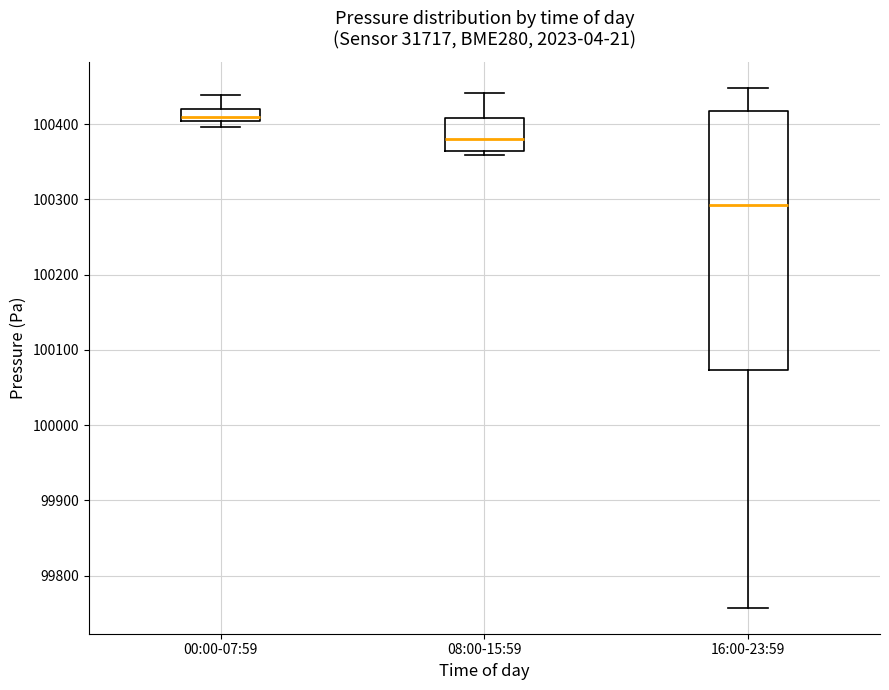

Reading left to right, read every box against the y-axis: the position of its median line, the range the box covers, and the ends of its whiskers. The values are not printed on the chart, so give them approximately, as read against the axis.

00:00-07:59: median 100410, box 100400 to 100420, whiskers 100400 (below the box's lower edge) to 100440
08:00-15:59: median 100380, box 100360 to 100410, whiskers 100360 (just below the box's lower edge) to 100440
16:00-23:59: median 100290, box 100070 to 100420, whiskers 99760 to 100450